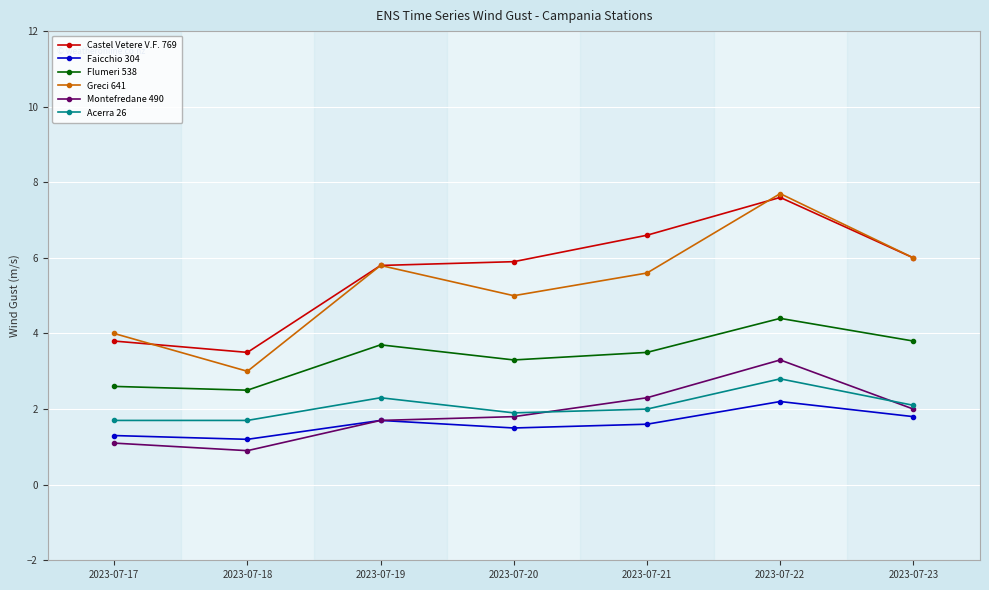

Where is the first local minimum for Montefredane 490?

2023-07-18